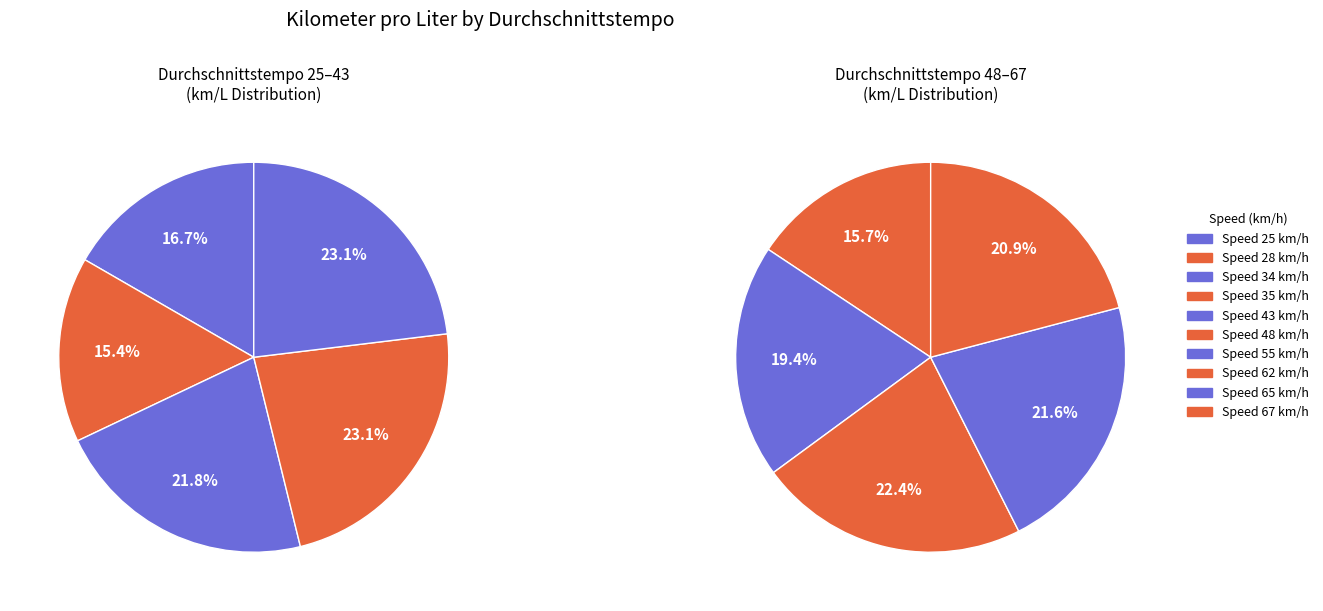

What is the smallest slice in the pie chart?

28